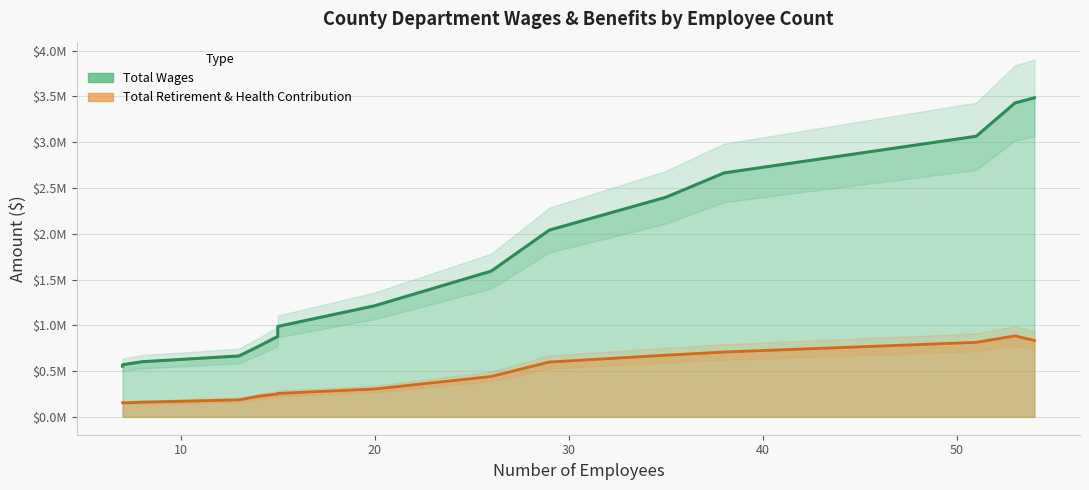

How many lines are shown in the chart?

2